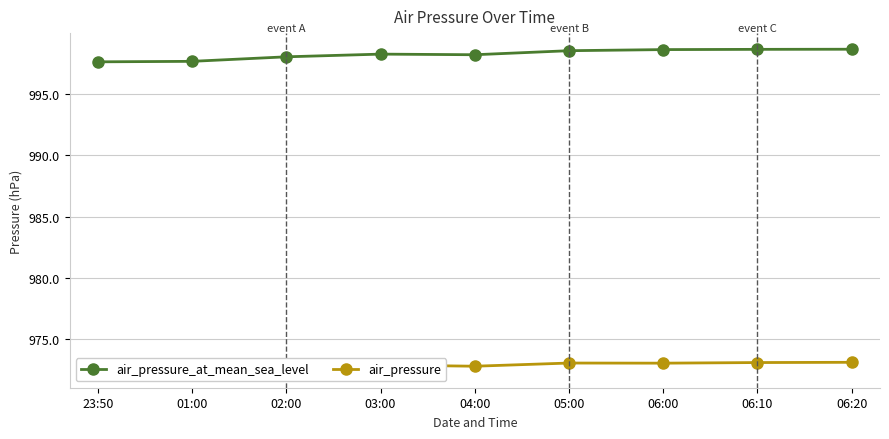

What is the difference between the air_pressure values at 03:00 and 05:00?

0.2